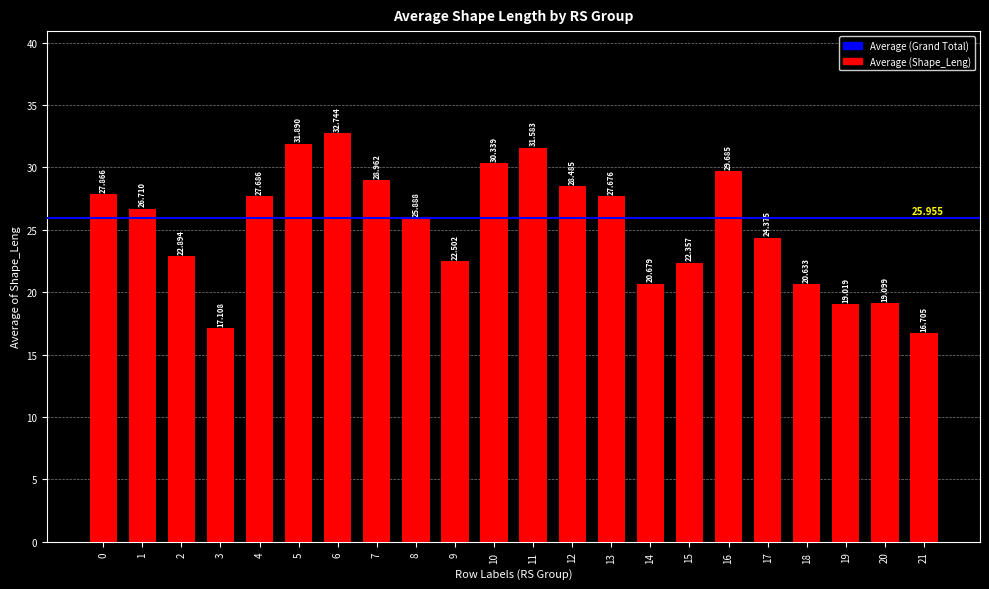

List the labels in order of value, largest first.

6, 5, 11, 10, 16, 7, 12, 0, 4, 13, 1, 8, 17, 2, 9, 15, 14, 18, 20, 19, 3, 21